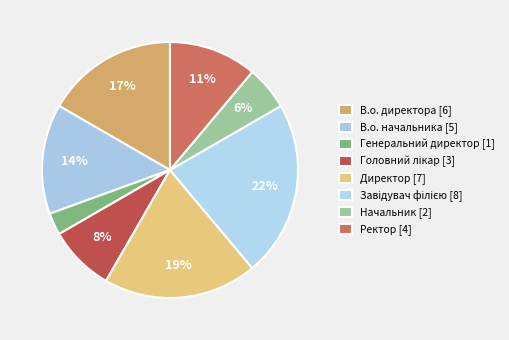

To the nearest percent, what is the difference between the Ректор and Начальник slice percentages?

6%